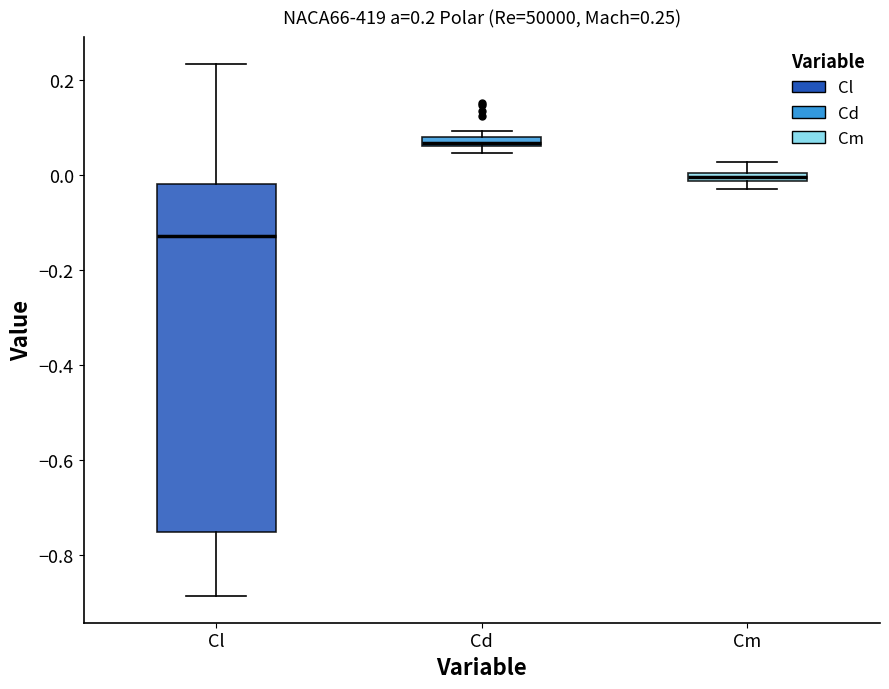

Comparing the boxes themselves (not the whiskers), which one is the tallest?

Cl